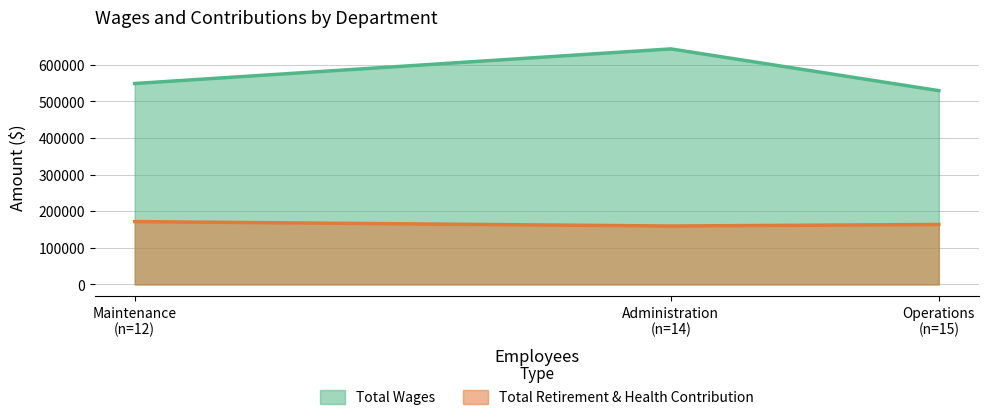

How many distinct data groups are displayed?

2